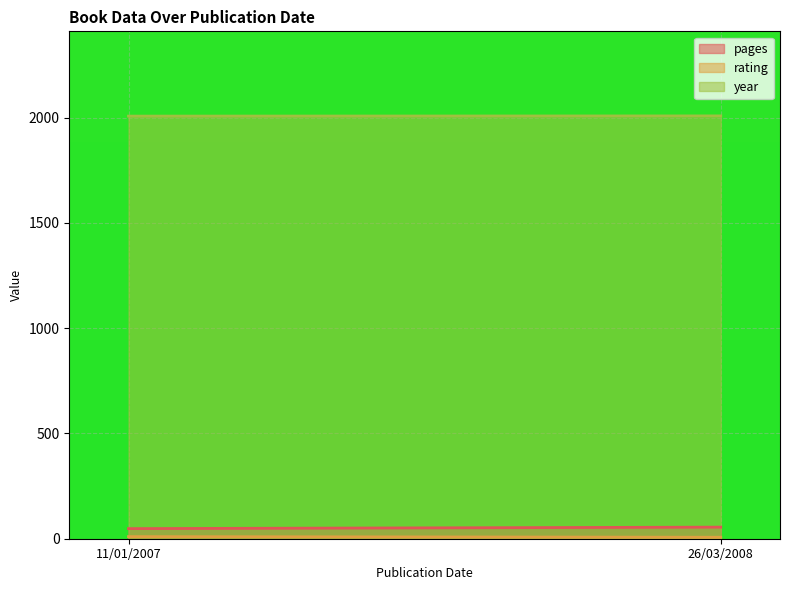

What is the label of the 2nd point from the left?

26/03/2008